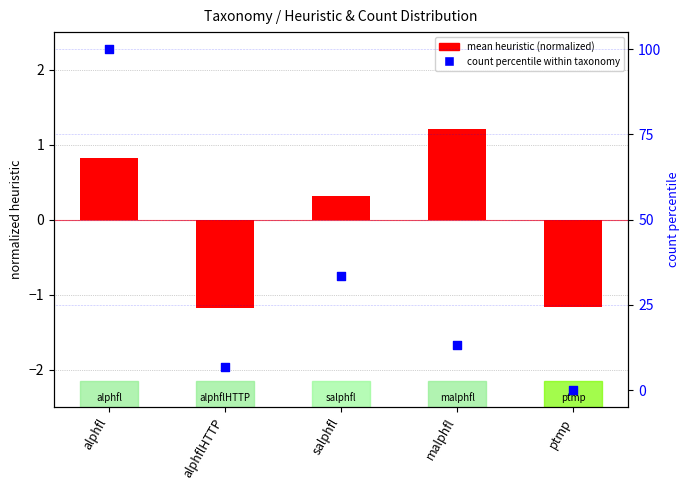

Is the value of count percentile within taxonomy at alphflHTTP greater than the value of mean heuristic (normalized) at alphflHTTP?

Yes